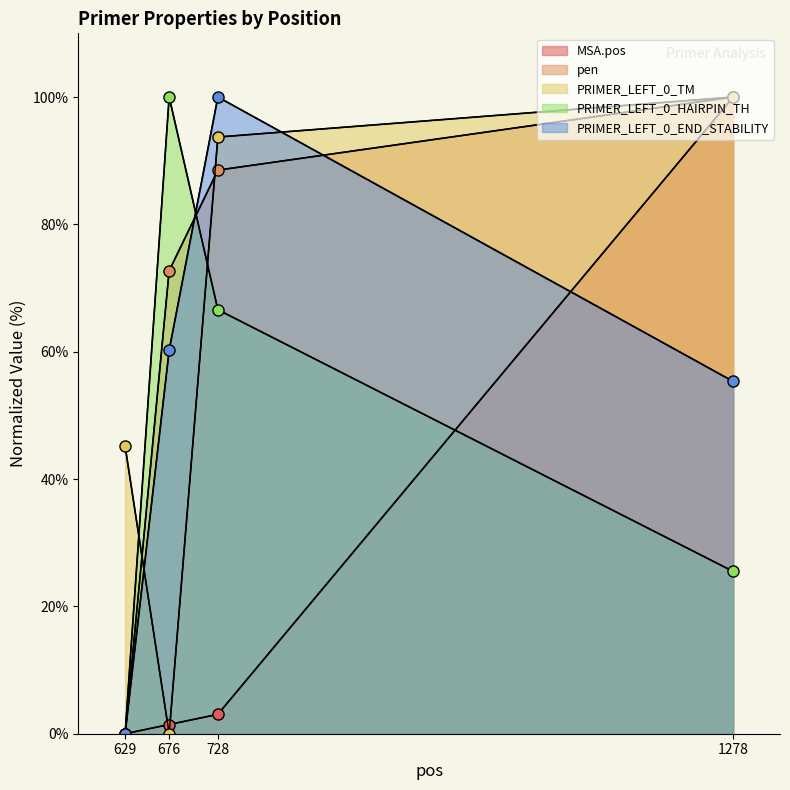

How many categories are shown in the chart?

4